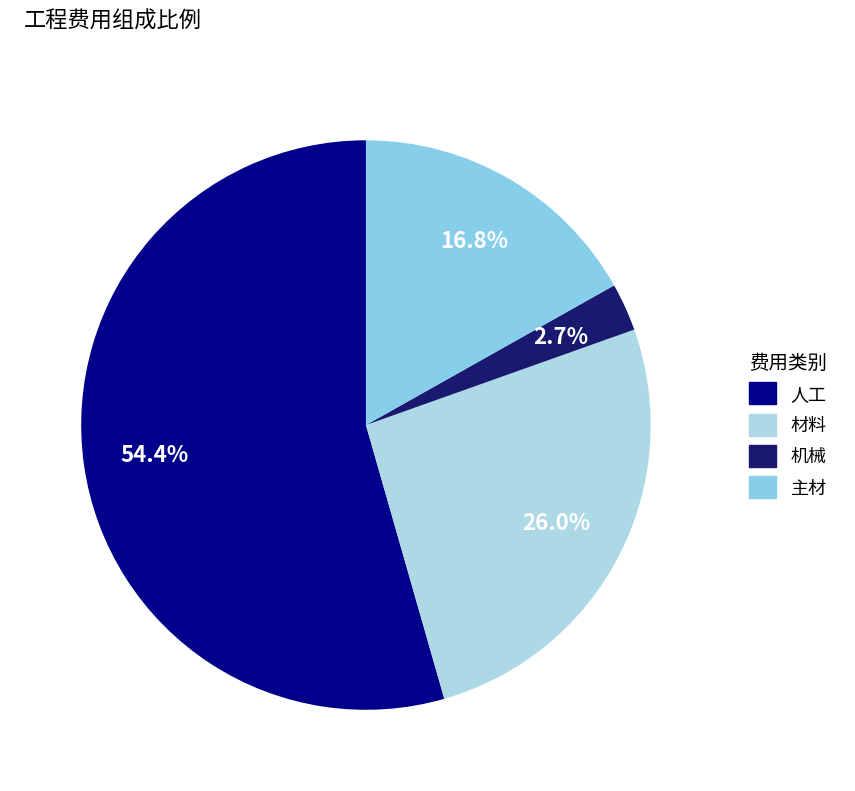

Which slice is the largest?

人工